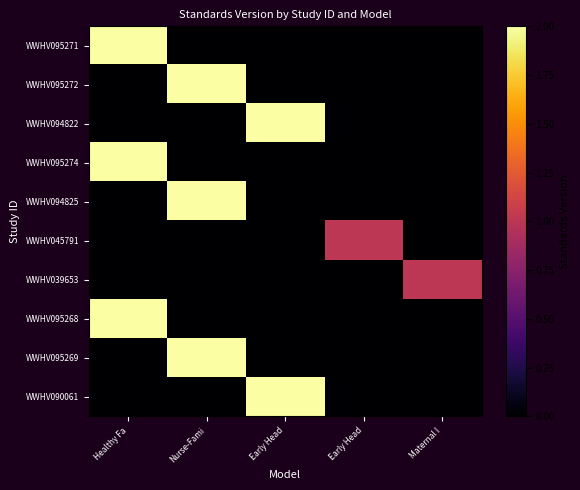

How many categories are shown in the chart?

5